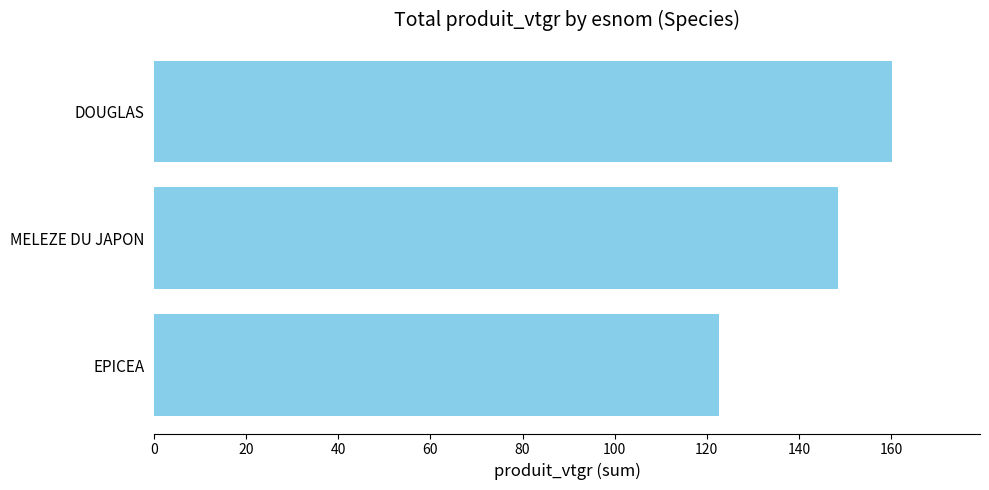

Reading top to bottom, what are all the values shown in this chart?

DOUGLAS=160.1	MELEZE DU JAPON=148.4	EPICEA=122.6